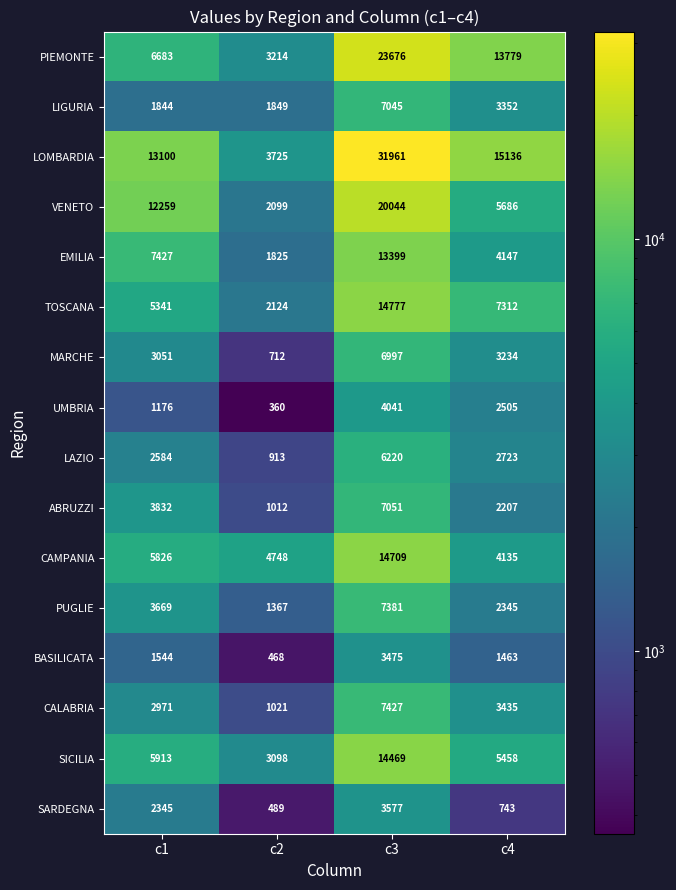

List the series in order of their peak value, highest first.

LOMBARDIA, PIEMONTE, VENETO, TOSCANA, CAMPANIA, SICILIA, EMILIA, CALABRIA, PUGLIE, ABRUZZI, LIGURIA, MARCHE, LAZIO, UMBRIA, SARDEGNA, BASILICATA